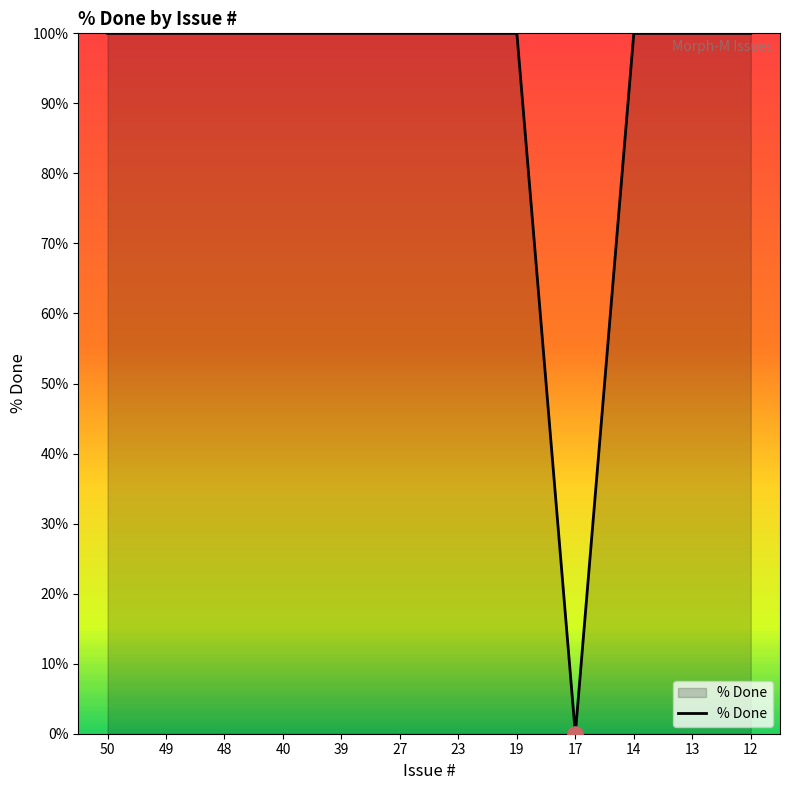

Approximately how many times larger is the value at 13 compared to 14?

1.0